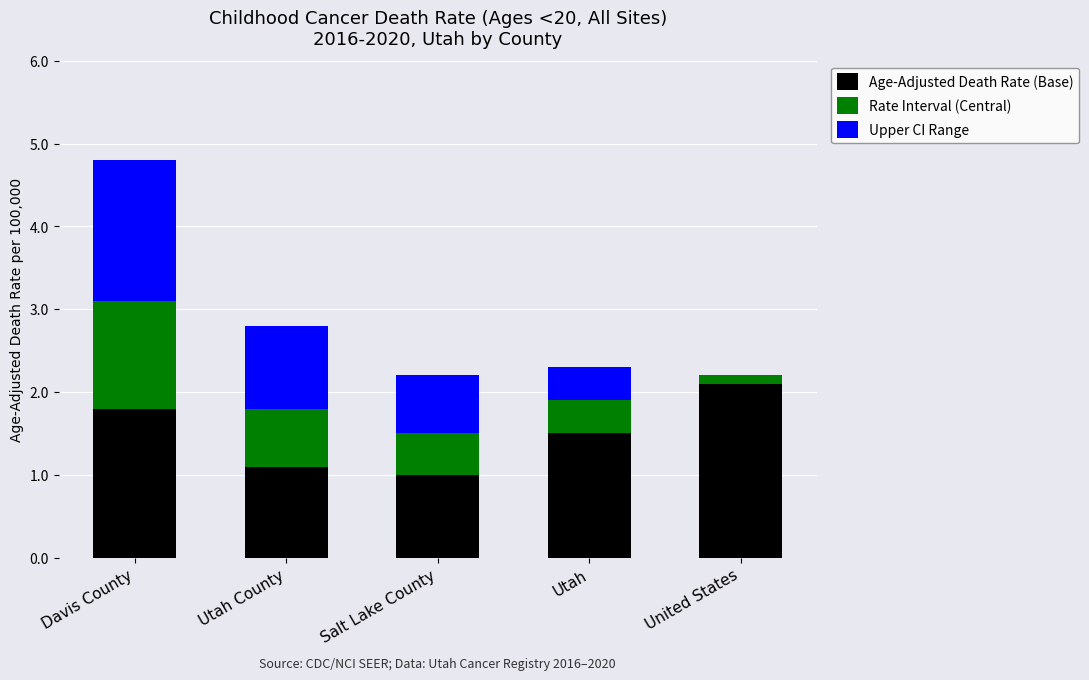

At which label does Age-Adjusted Death Rate (Base) reach its peak?

United States